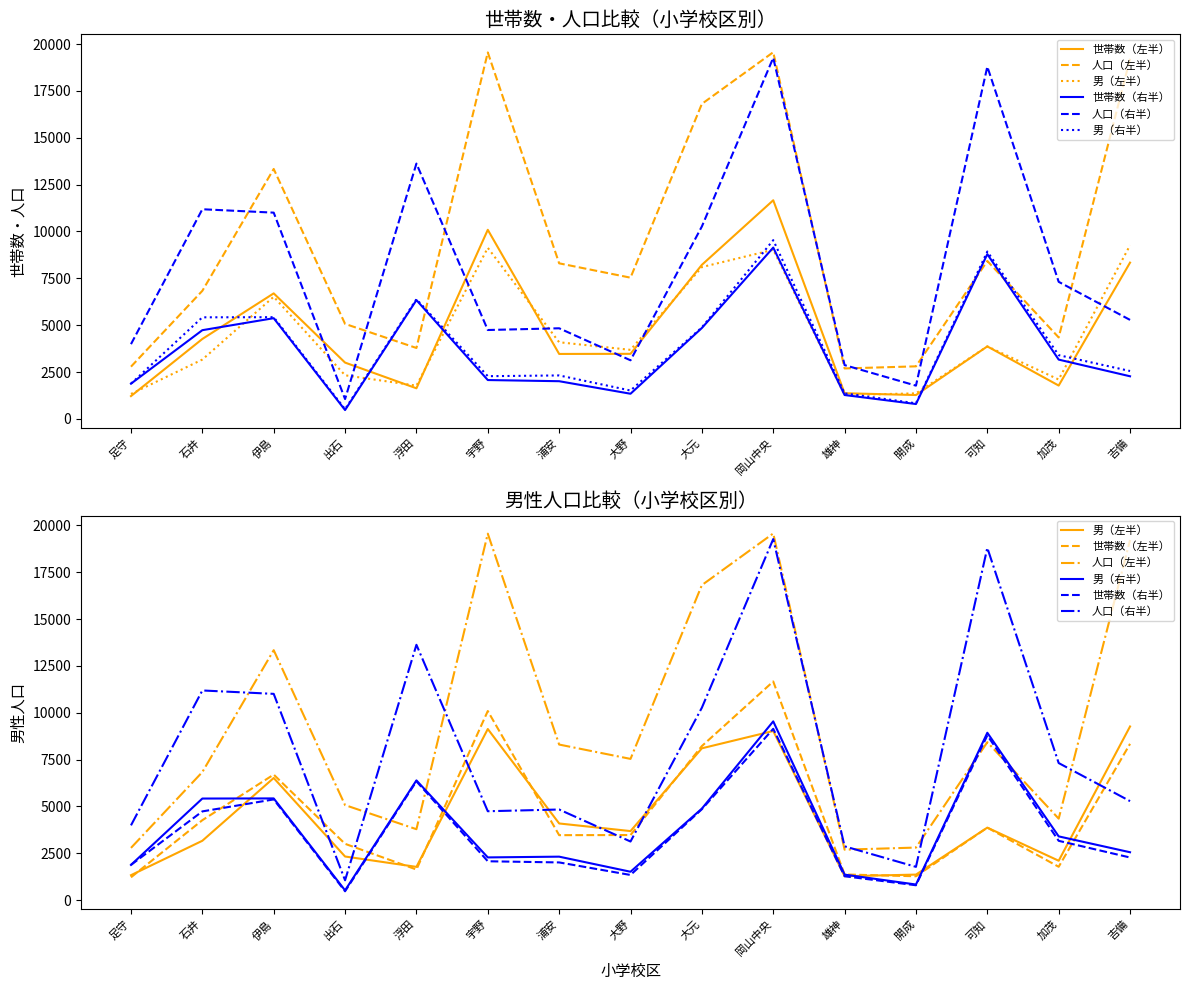

How many data points in 人口（右半） are above 5282?

7